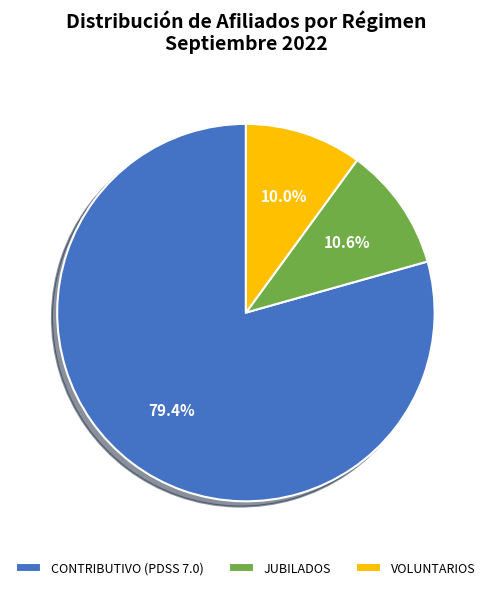

What percentage is NOT represented by CONTRIBUTIVO (PDSS 7.0)?

20.6%